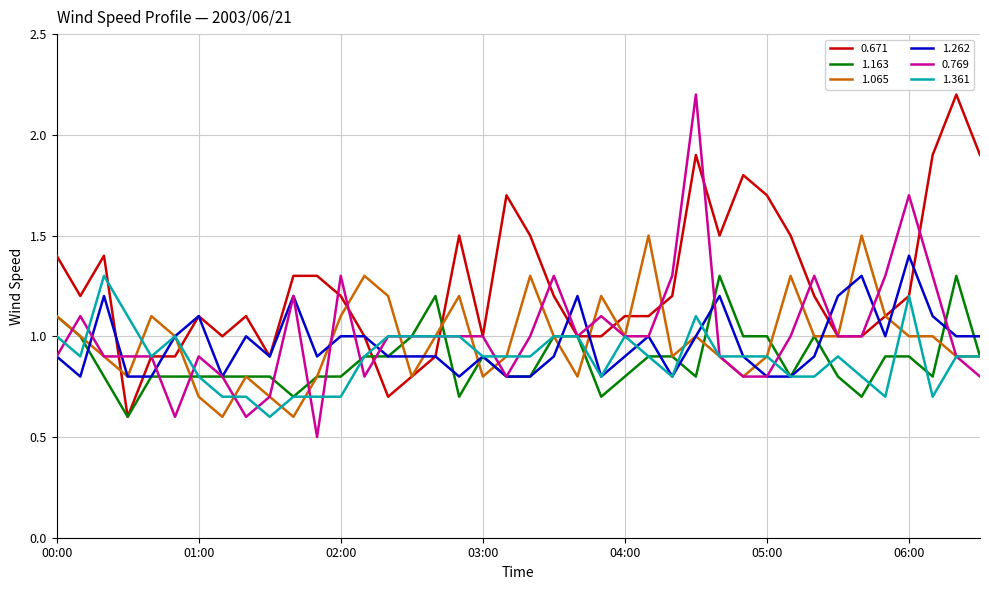

What is the highest value of the 1.262 series?

1.4